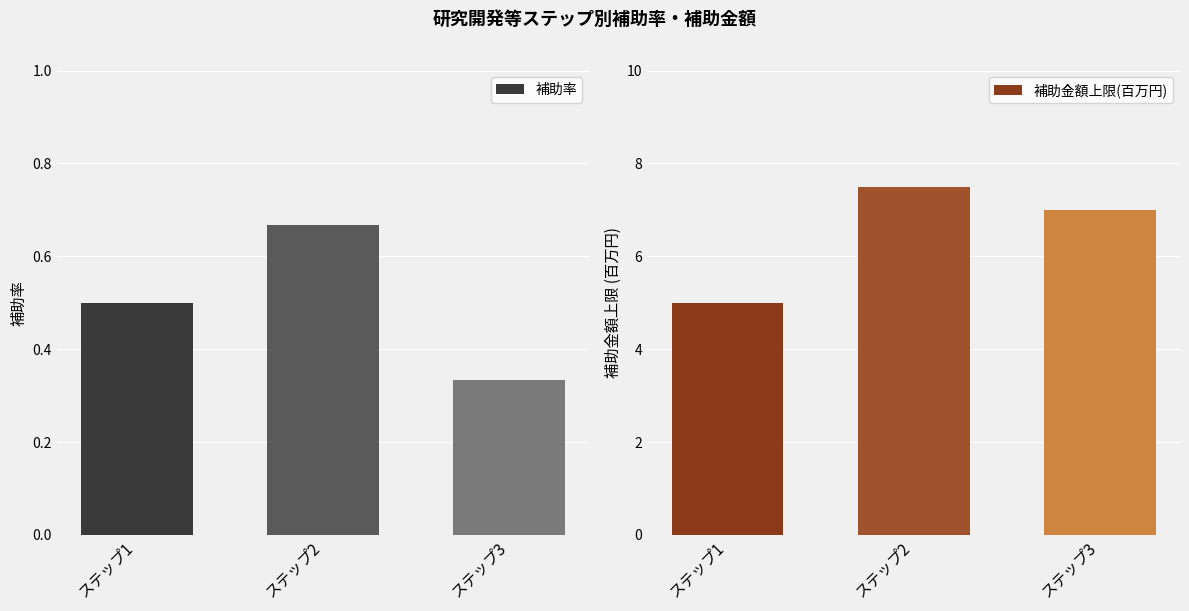

At how many categories does at least one series exceed 1?

3